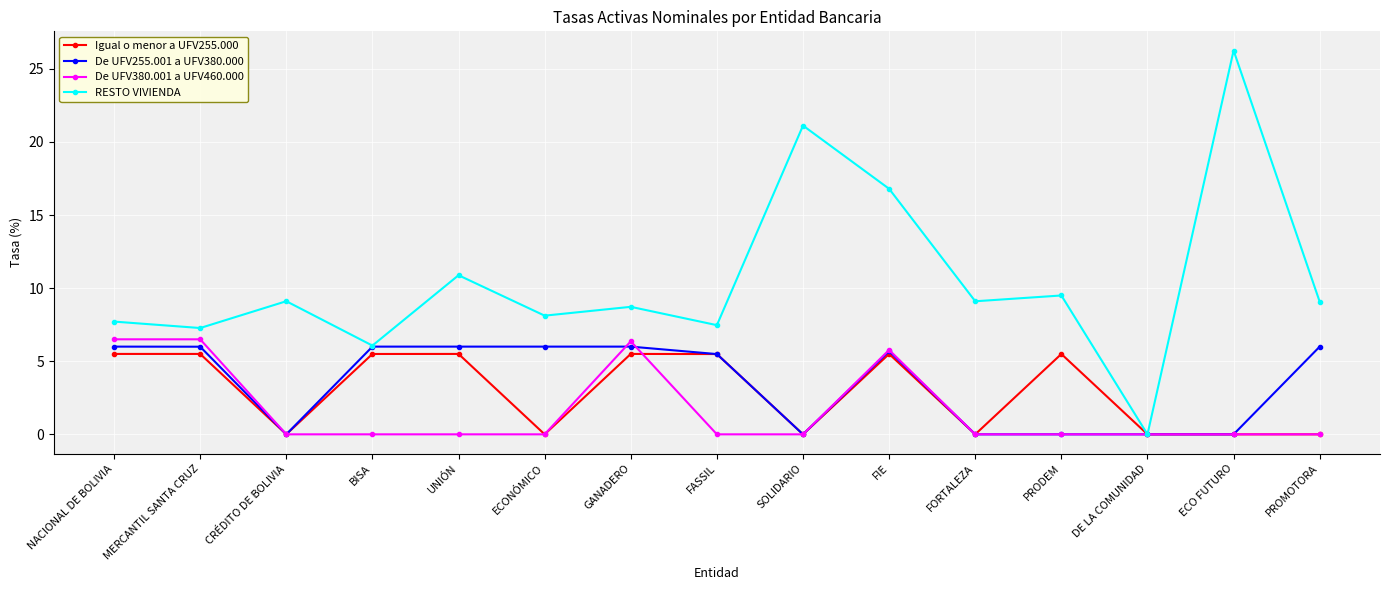

True or false: Igual o menor a UFV255.000 has more than 0 interior local peaks.

True